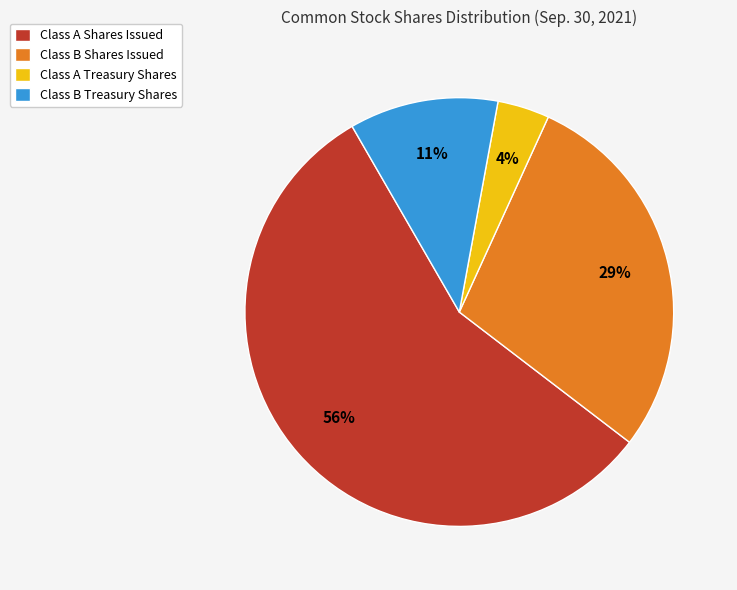

To the nearest percent, what portion does Class B Shares Issued represent?

29%